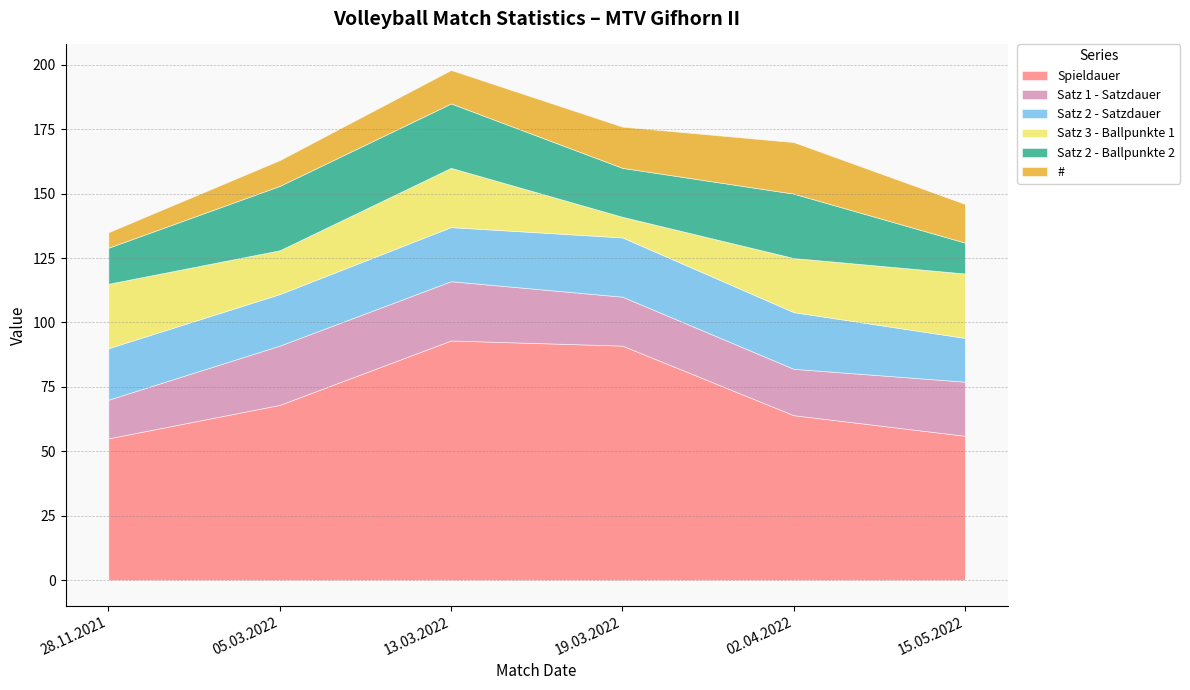

After their last crossing, which series has the higher values: Satz 3 - Ballpunkte 1 or #?

Satz 3 - Ballpunkte 1